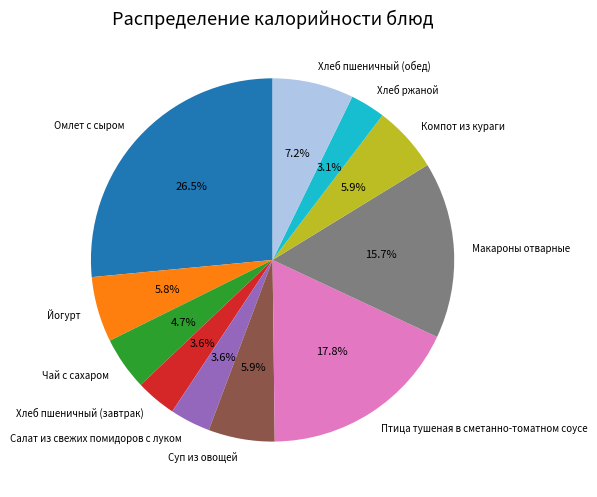

True or false: Птица тушеная в сметанно-томатном соусе accounts for 18% of the total.

True